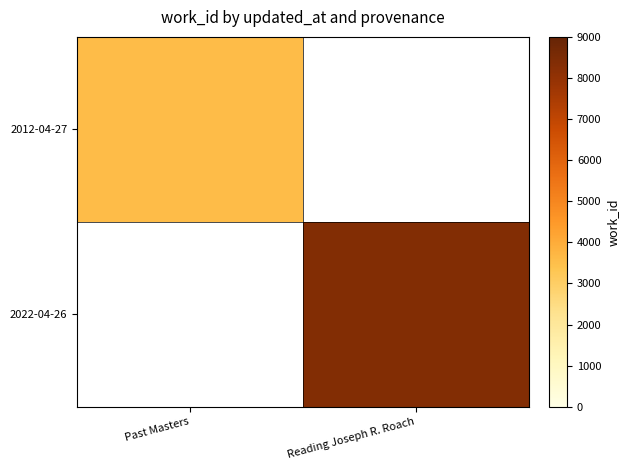

How many positive values does the 2022-04-26 series have?

1